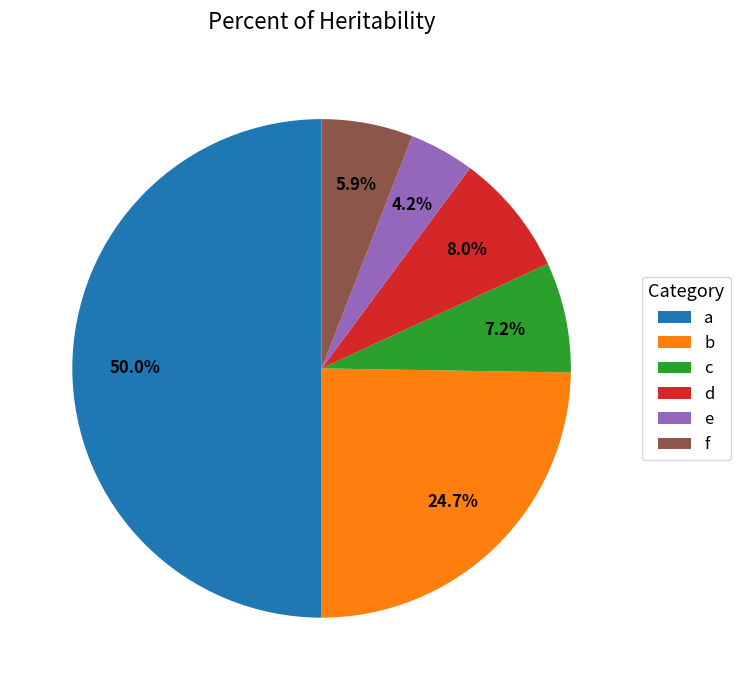

Which slice is the largest?

a